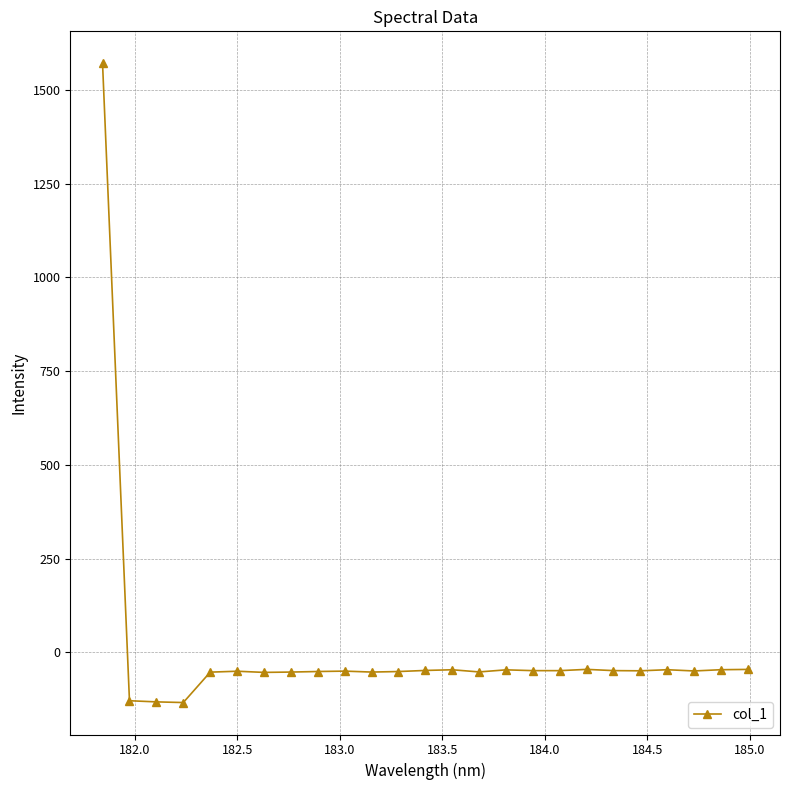

What is the greatest value displayed?

1571.6